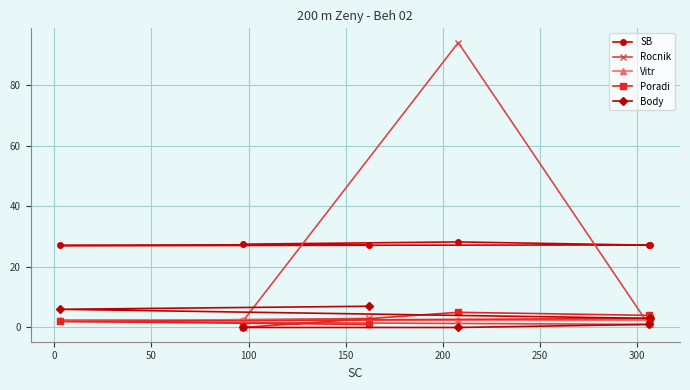

How many positive values does the Body series have?

4